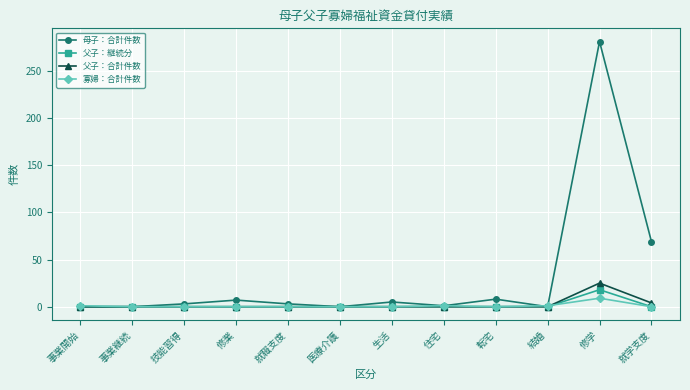

What are all the series names shown in the legend?

母子：合計件数, 父子：継続分, 父子：合計件数, 寡婦：合計件数